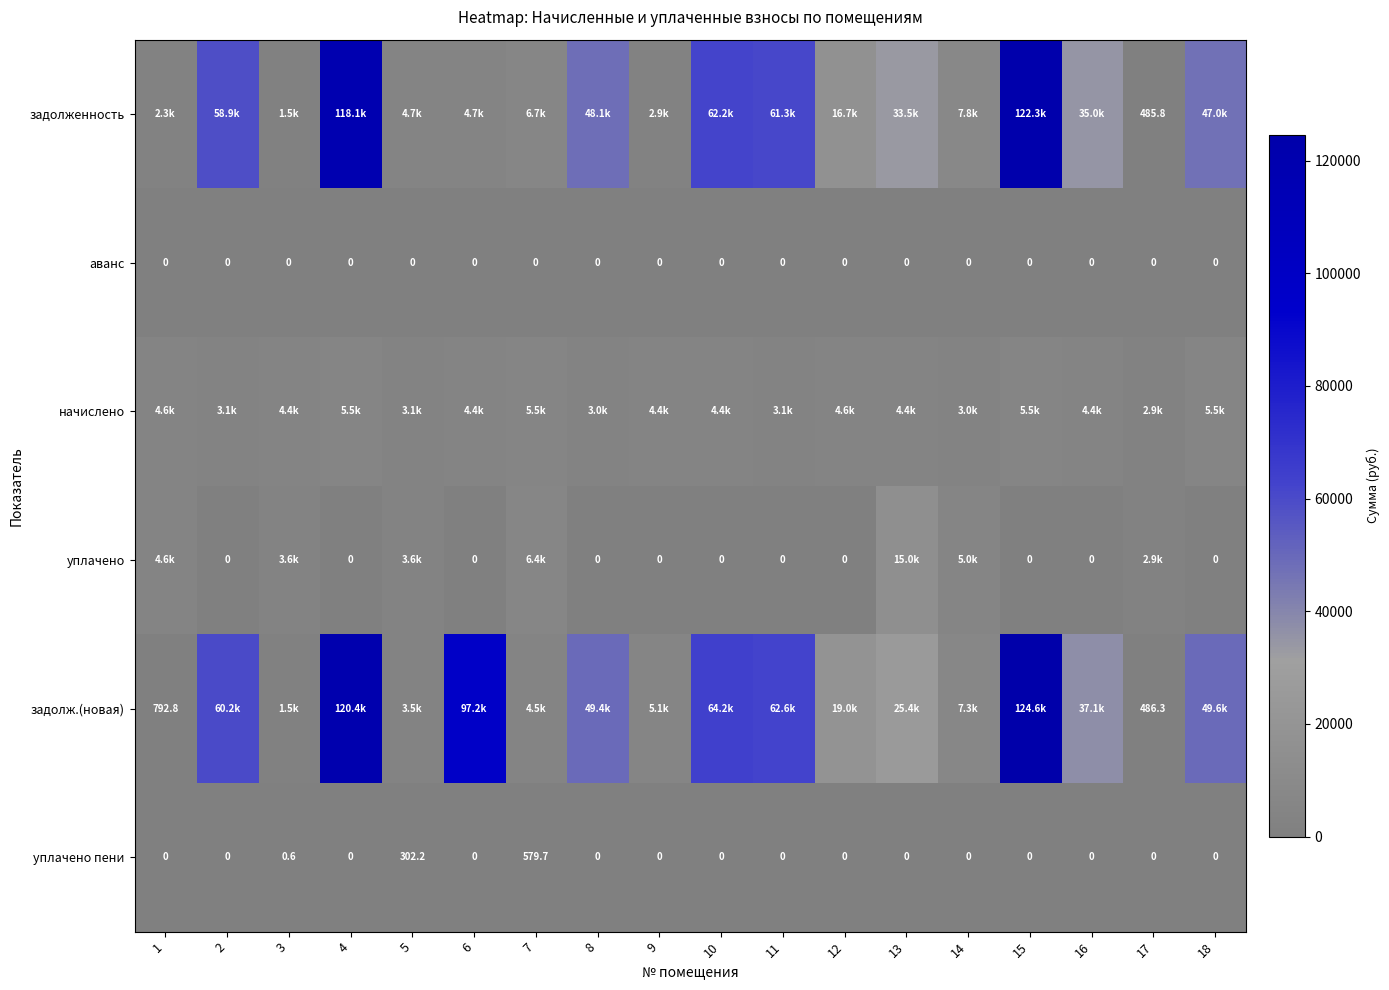

What is the approximate value of задолж.(новая) at 14?

7285.5